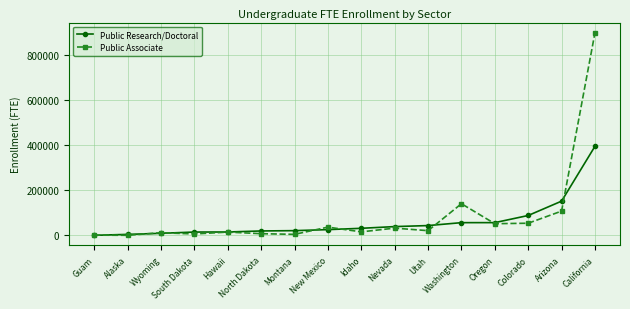

Is the value of Public Research/Doctoral at Alaska greater than the value of Public Associate at Utah?

No